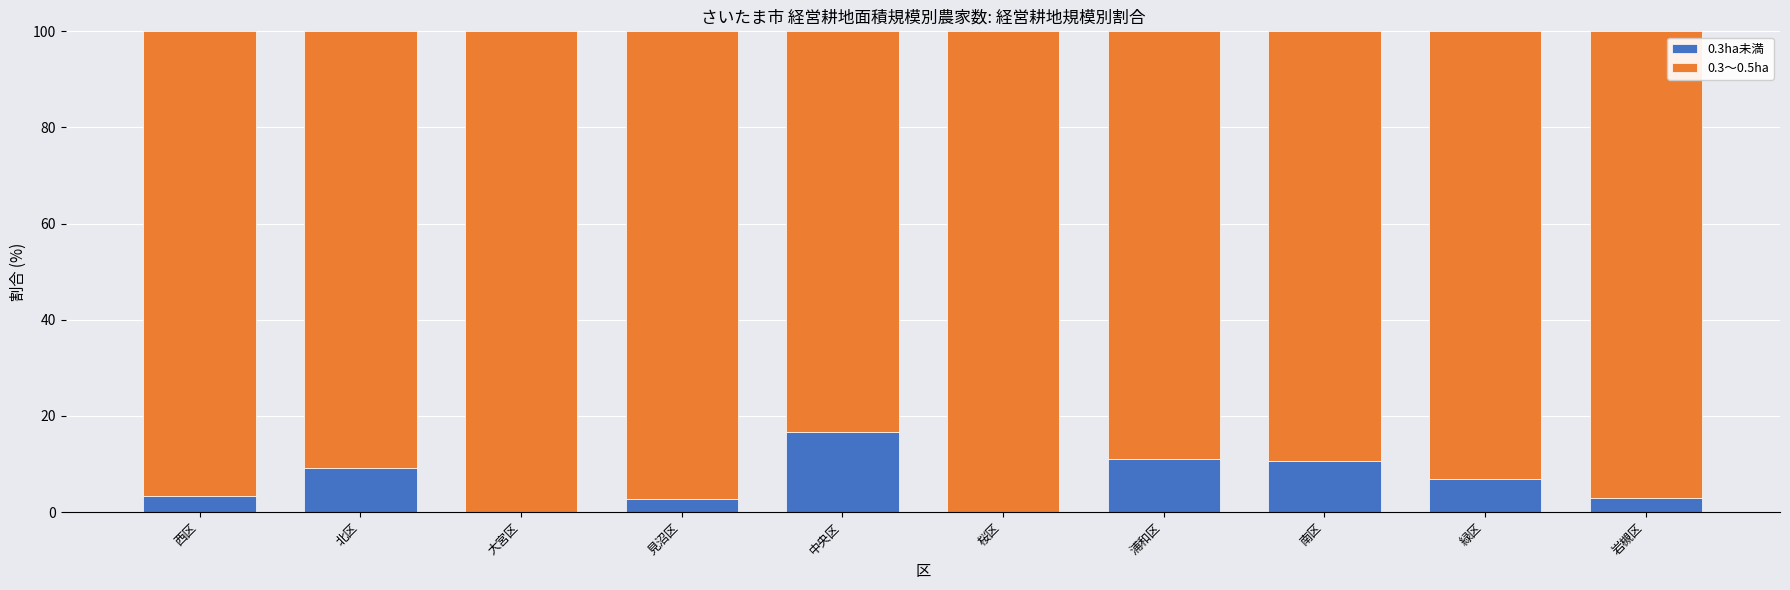

True or false: 0.3ha未満 has a value of 6.8 at 緑区.

True